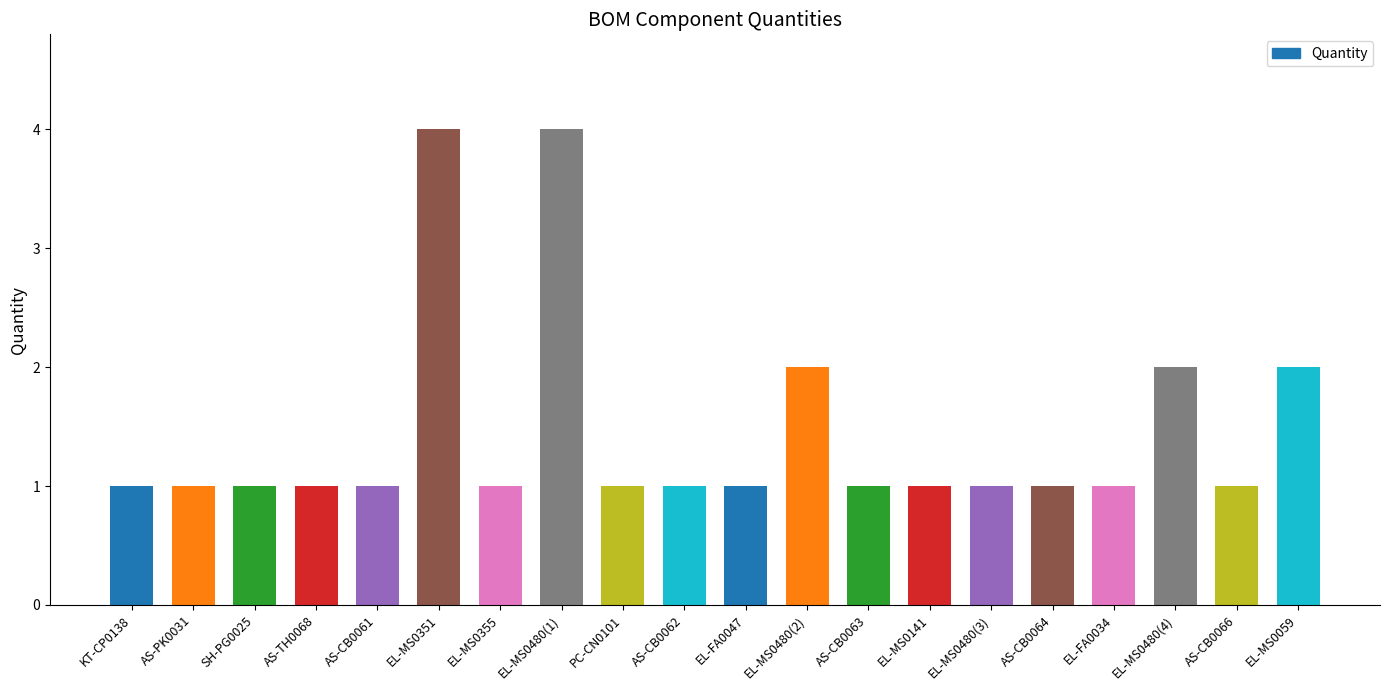

Reading left to right, transcribe all the data shown in this chart.

KT-CP0138=1	AS-PK0031=1	SH-PG0025=1	AS-TH0068=1	AS-CB0061=1	EL-MS0351=4	EL-MS0355=1	EL-MS0480(1)=4	PC-CN0101=1	AS-CB0062=1	EL-FA0047=1	EL-MS0480(2)=2	AS-CB0063=1	EL-MS0141=1	EL-MS0480(3)=1	AS-CB0064=1	EL-FA0034=1	EL-MS0480(4)=2	AS-CB0066=1	EL-MS0059=2